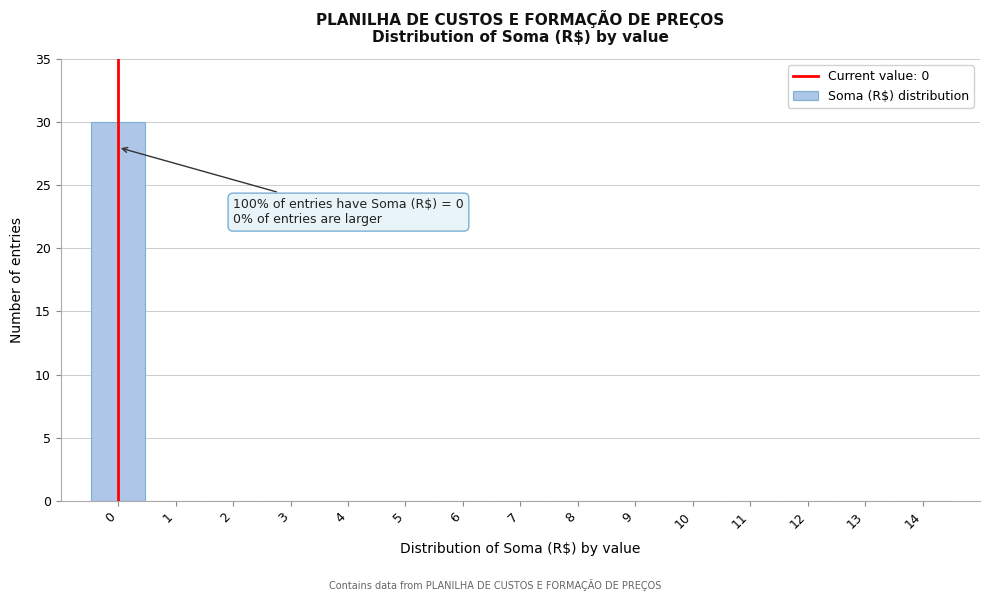

Reading left to right, transcribe all the data shown in this chart.

0=30	1=0	2=0	3=0	4=0	5=0	6=0	7=0	8=0	9=0	10=0	11=0	12=0	13=0	14=0